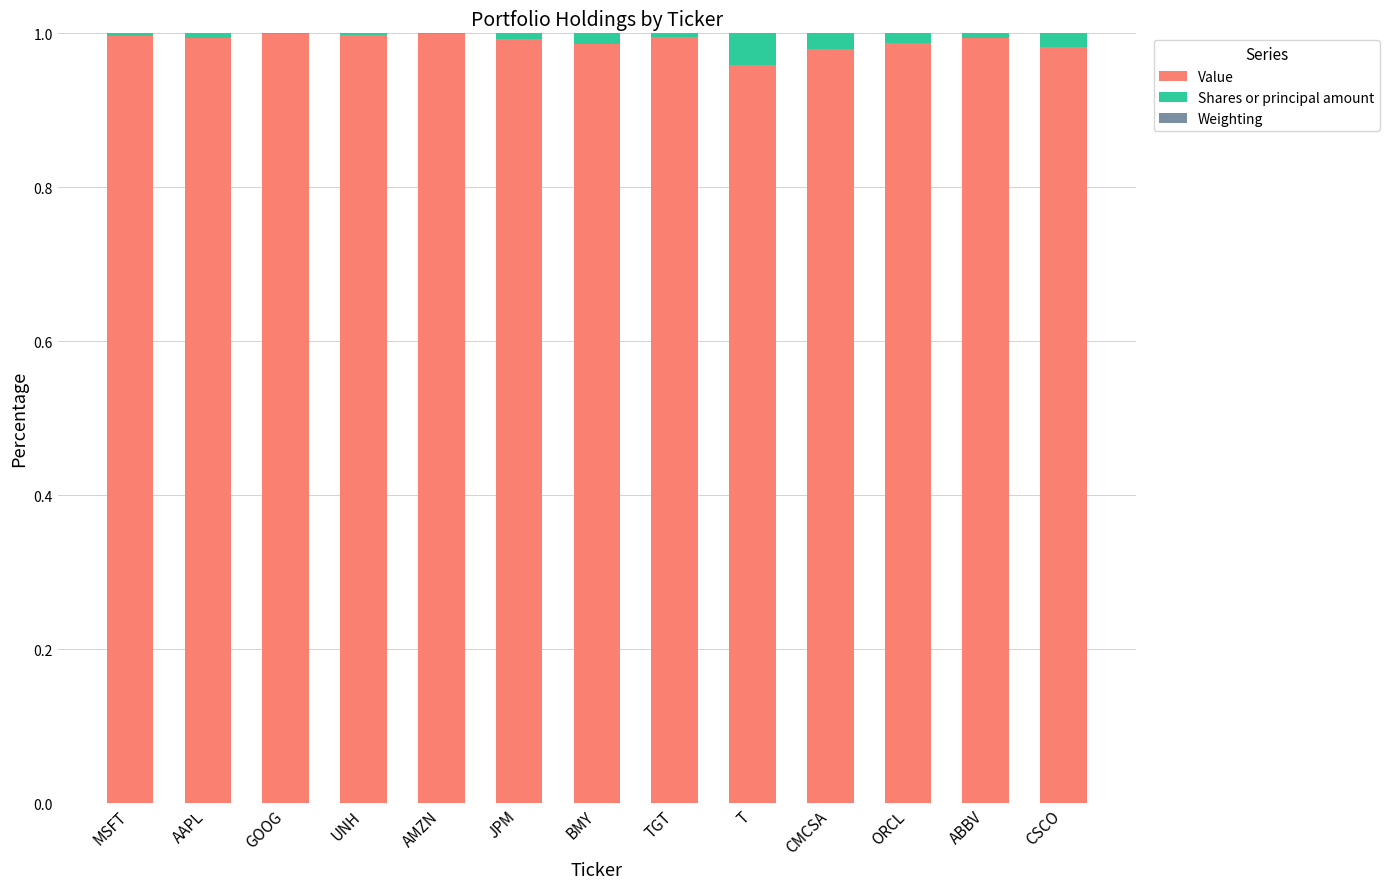

True or false: Value has a value of 1.3 at ABBV.

False